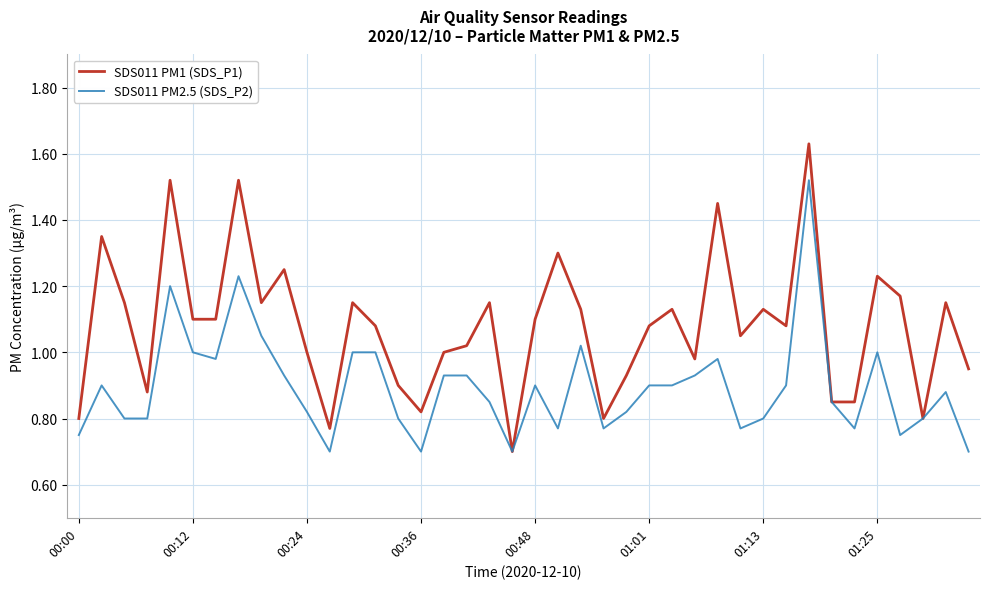

List the series in order of their peak value, highest first.

SDS011 PM1 (SDS_P1), SDS011 PM2.5 (SDS_P2)